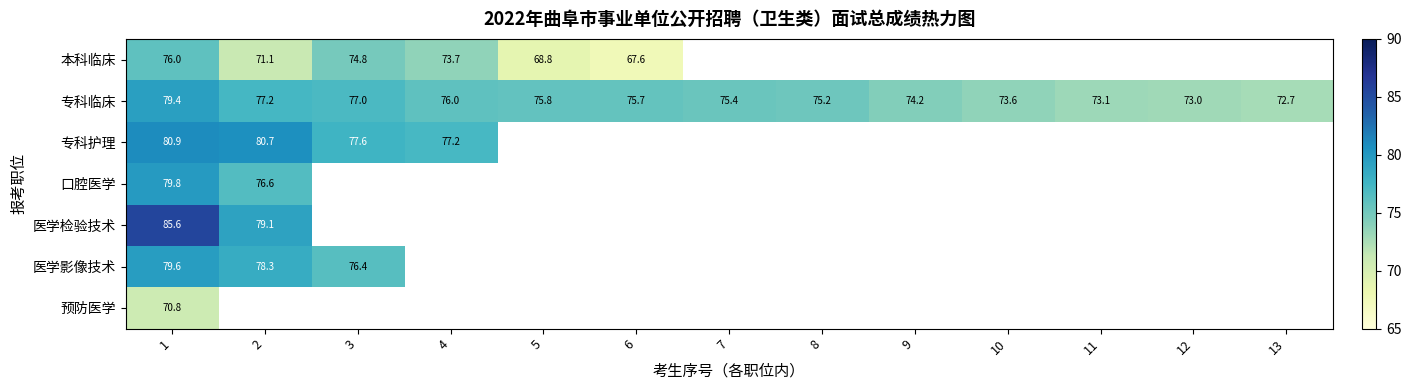

Is the value of 本科临床 at 1 greater than the value of 专科临床 at 3?

No